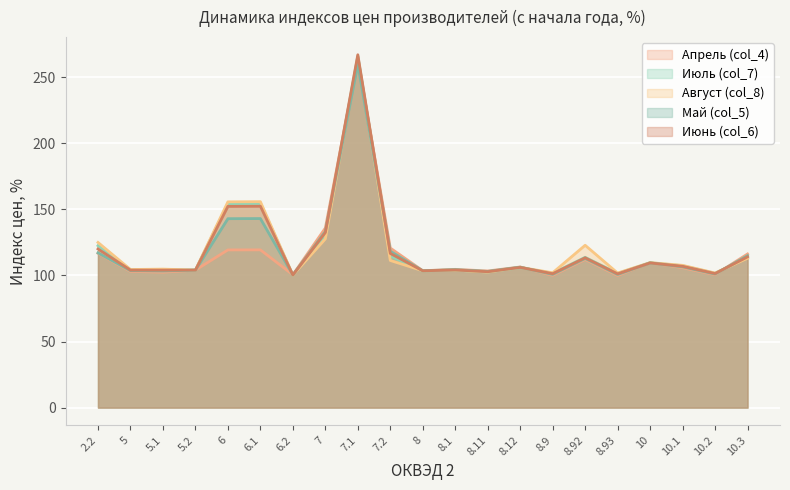

At which category is the sum across all series the highest?

7.1